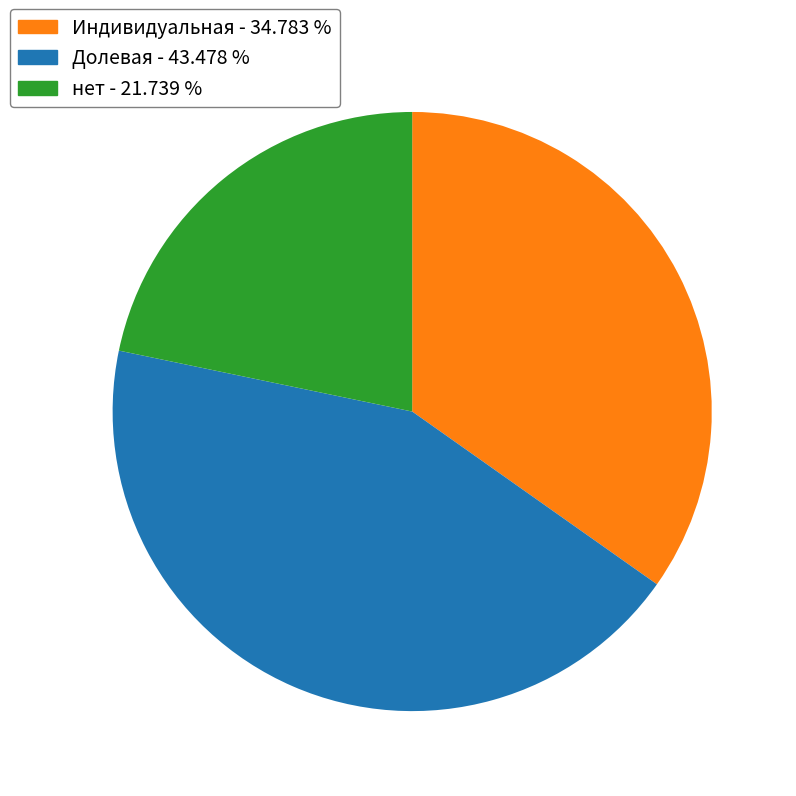

Do нет and Долевая together represent more than half of the pie?

Yes